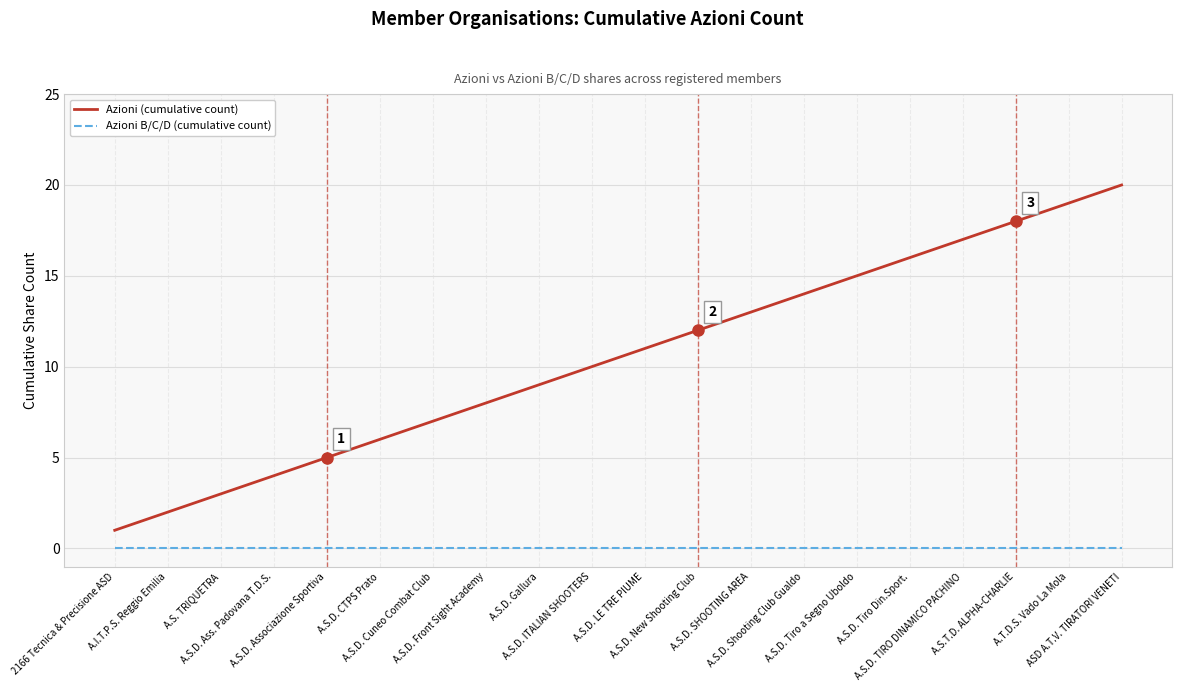

True or false: Azioni B/C/D (cumulative count) and Azioni (cumulative count) intersect in this chart.

False